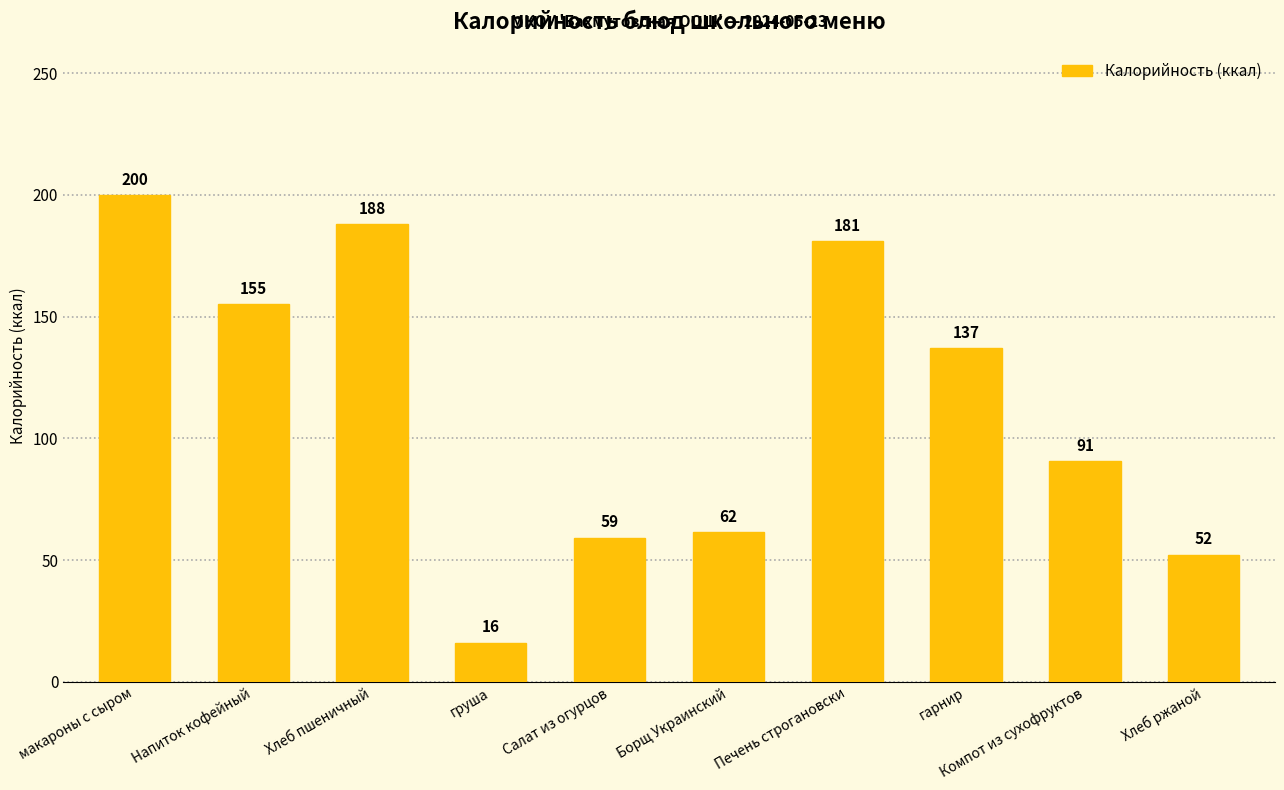

Does the chart contain stacked bars?

No